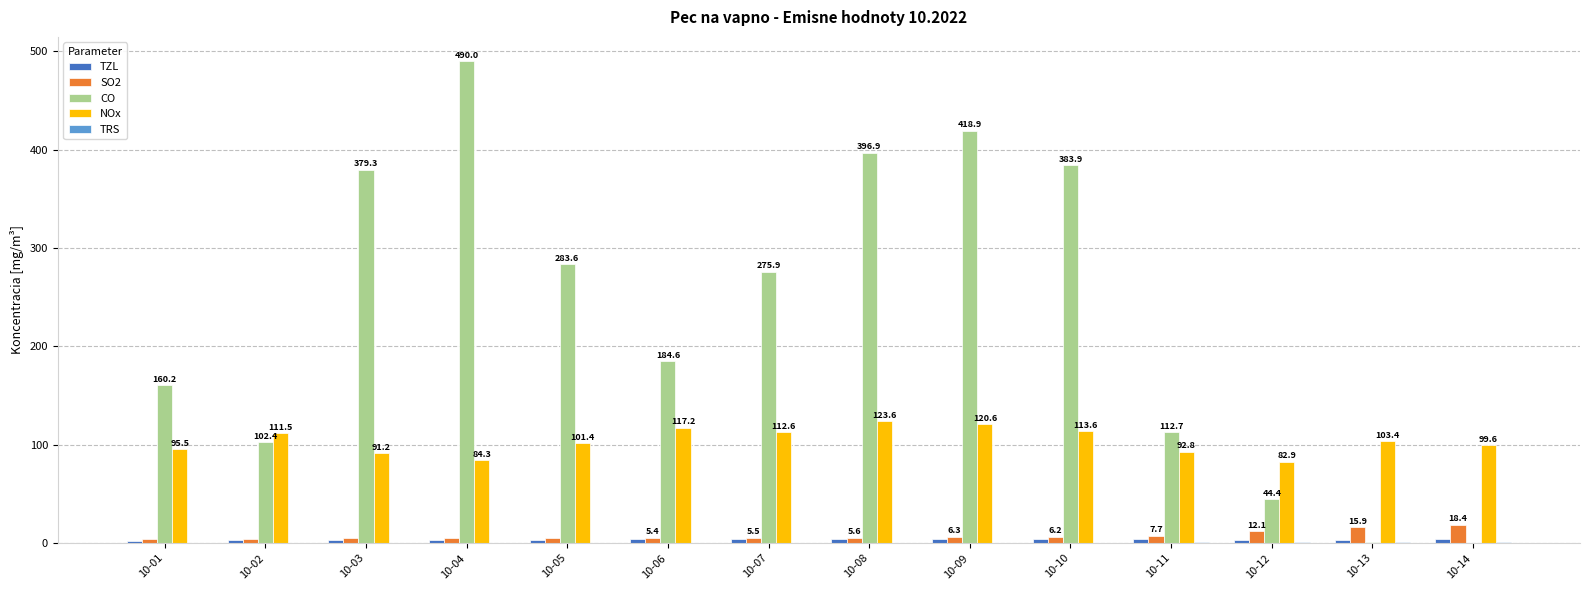

At which category does the chart reach its peak across all series?

10-04